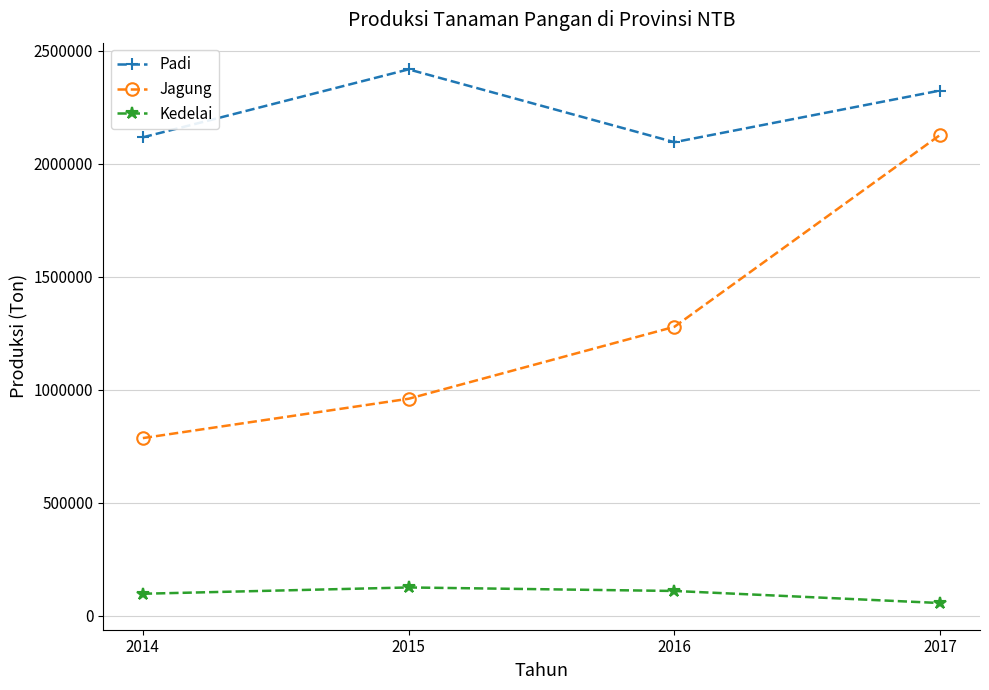

What is the difference between the Padi values at 2017 and 2016?

228581